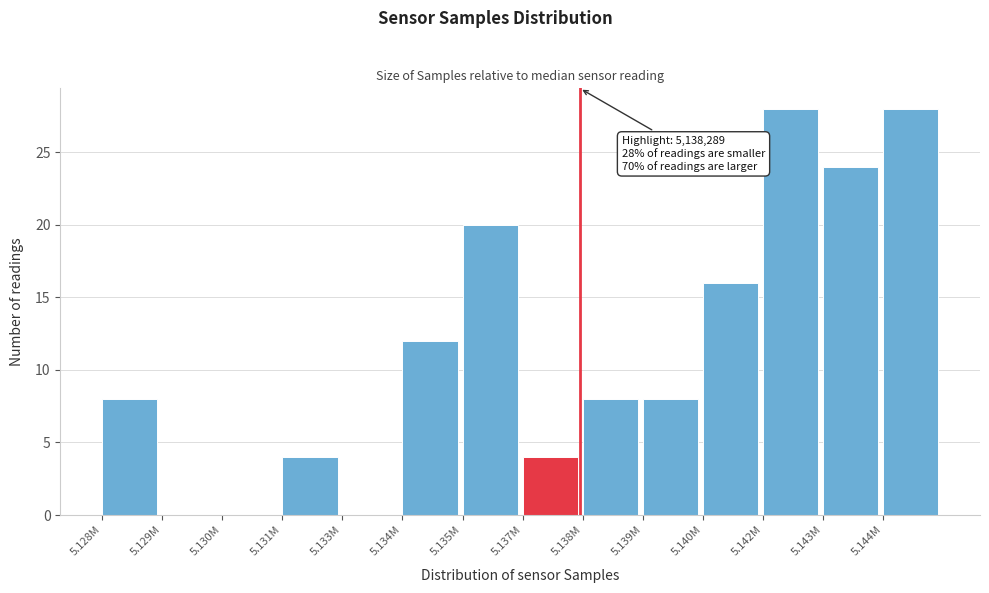

Reading right to left, extract all data points from this chart.

5.144M=28	5.143M=24	5.142M=28	5.140M=16	5.139M=8	5.138M=8	5.137M=4	5.135M=20	5.134M=12	5.133M=0	5.131M=4	5.130M=0	5.129M=0	5.128M=8